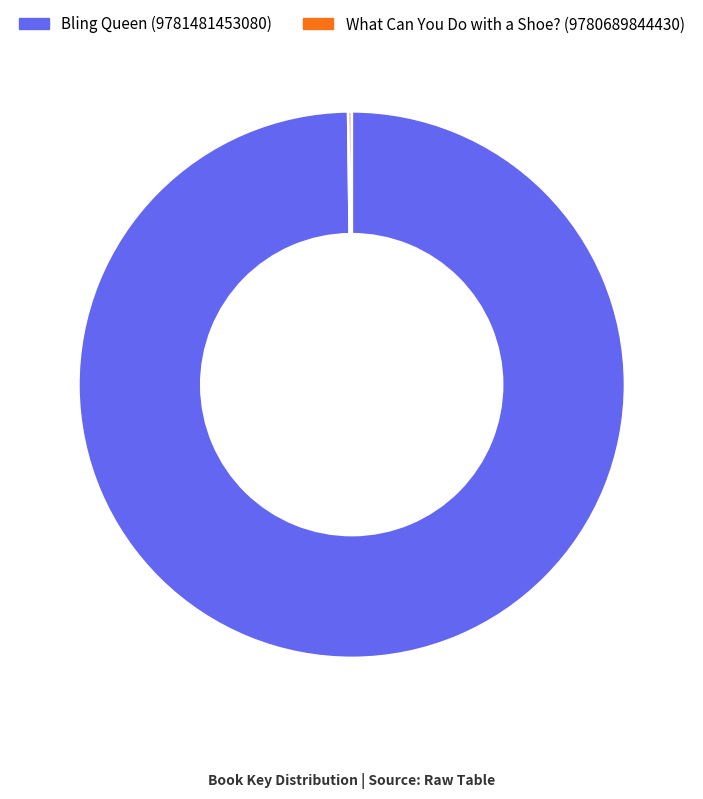

Does Bling Queen (9781481453080) account for over 50% of the chart?

Yes